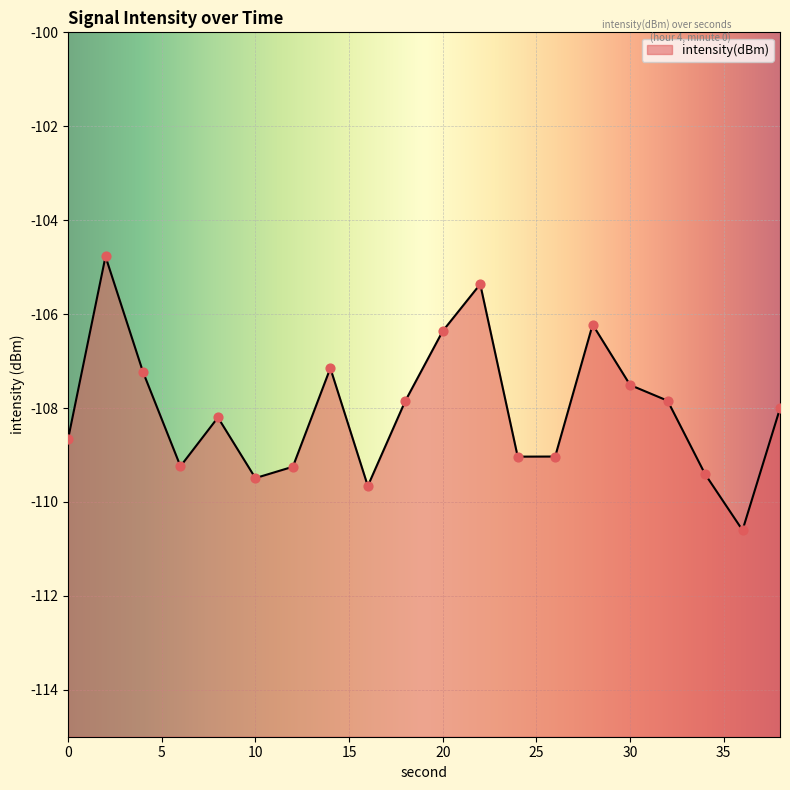

What is the change in value from 20 to 32?

-1.5